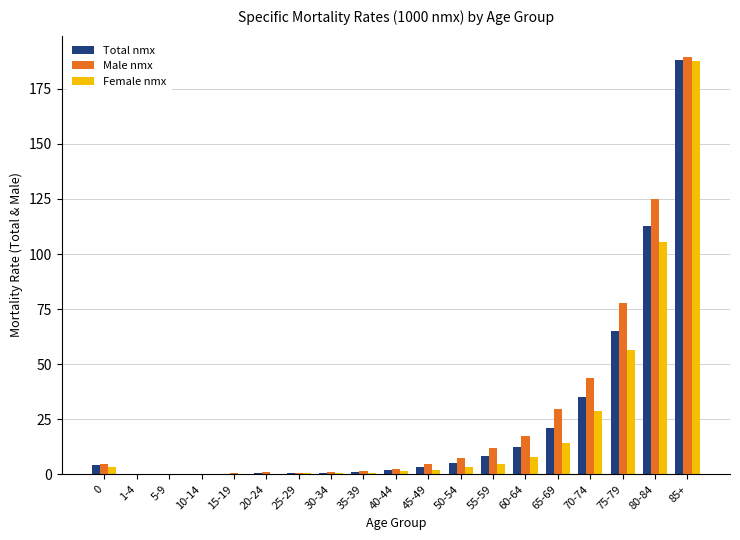

Which series changed the most between 50-54 and 80-84?

Male nmx